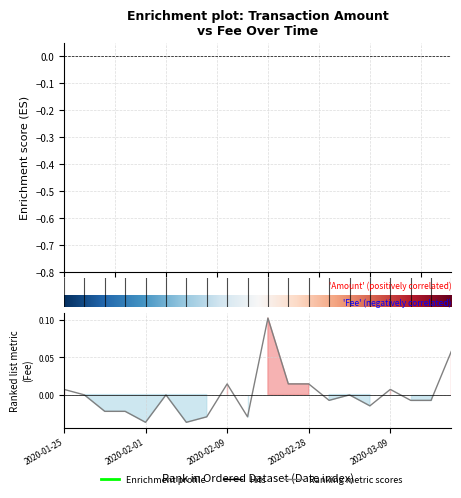

How many lines are shown in the chart?

1